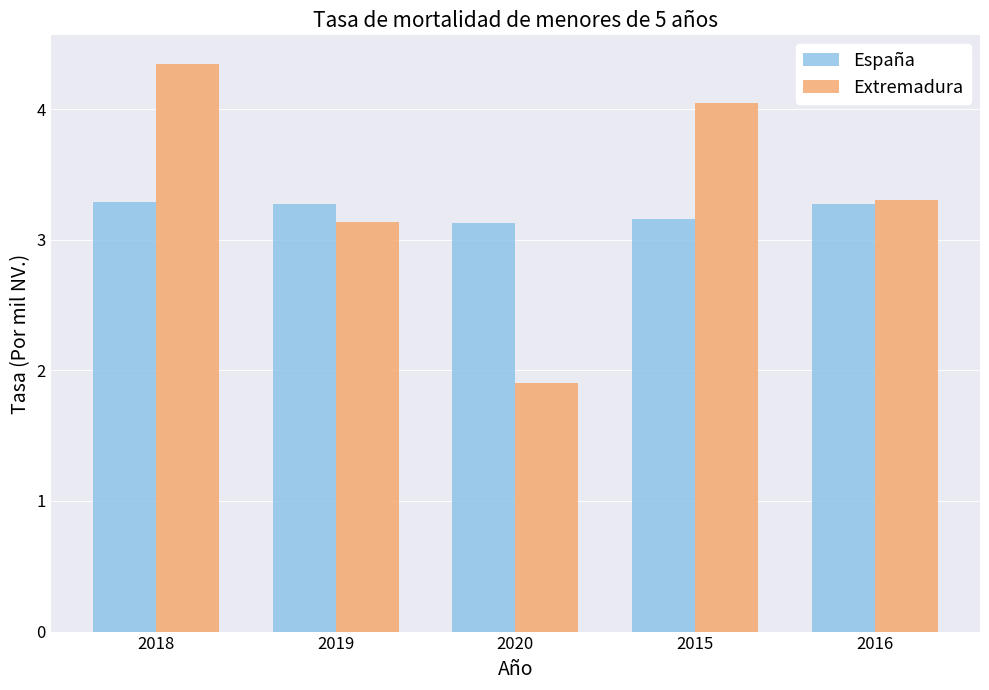

What is the difference between the second highest and minimum values in the España series?

0.1